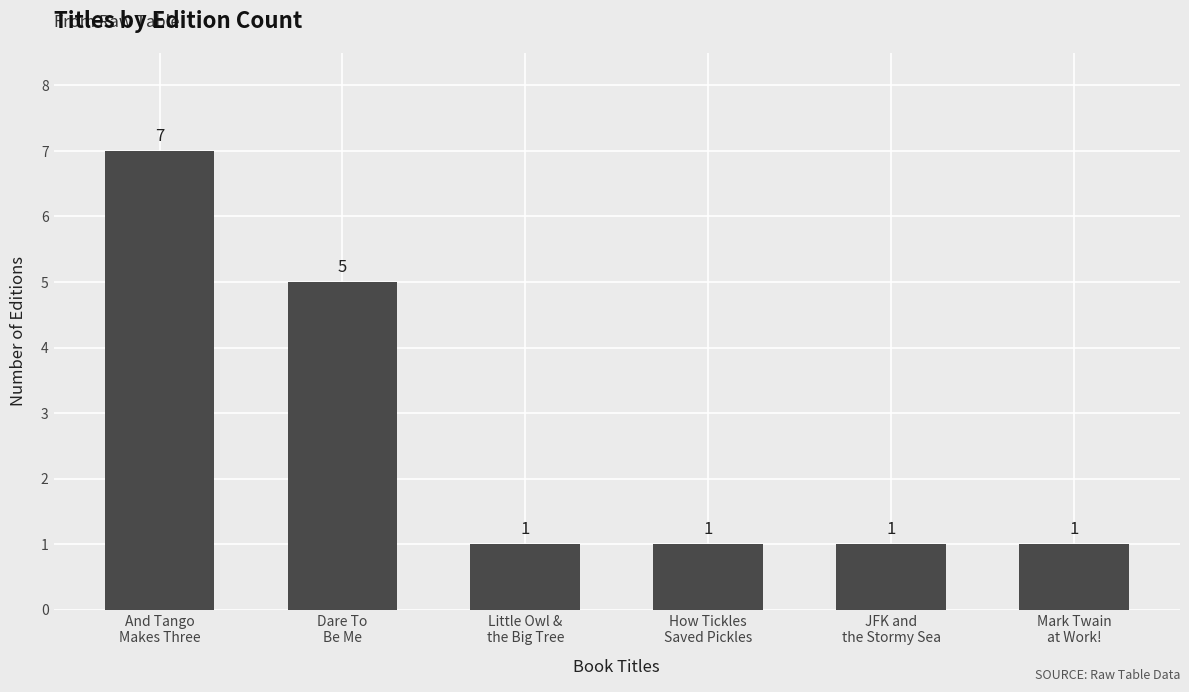

What position from the left is How Tickles
Saved Pickles?

4